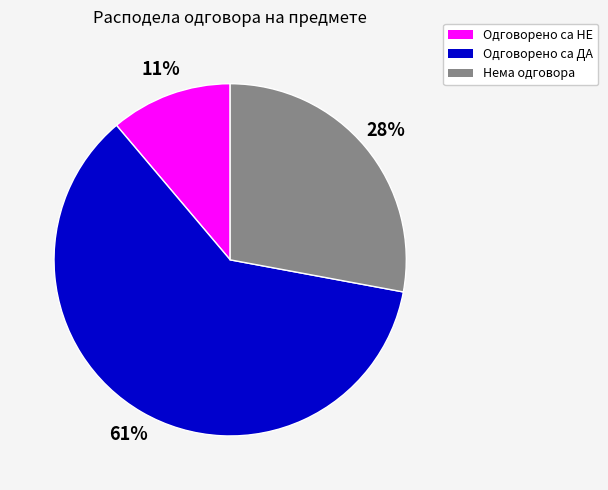

Between Нема одговора and Одговорено са ДА, which is larger?

Одговорено са ДА